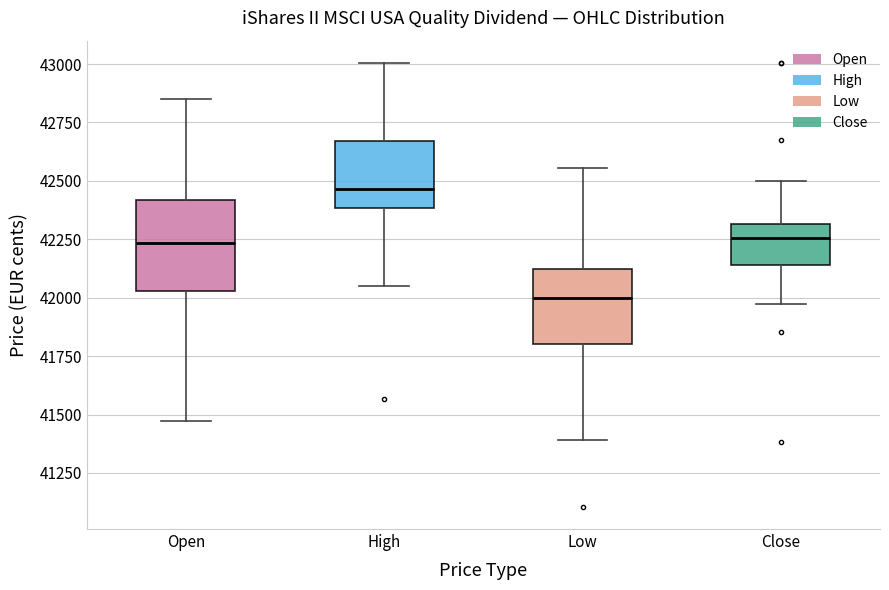

Reading left to right, read every box against the y-axis: the position of its median line, the range the box covers, and the ends of its whiskers. The values are not printed on the chart, so give them approximately, as read against the axis.

Open: median 42250, box 42050 to 42400, whiskers 41450 to 42850
High: median 42450, box 42400 to 42650, whiskers 42050 to 43000
Low: median 42000, box 41800 to 42100, whiskers 41400 to 42550
Close: median 42250, box 42150 to 42300, whiskers 42000 to 42500